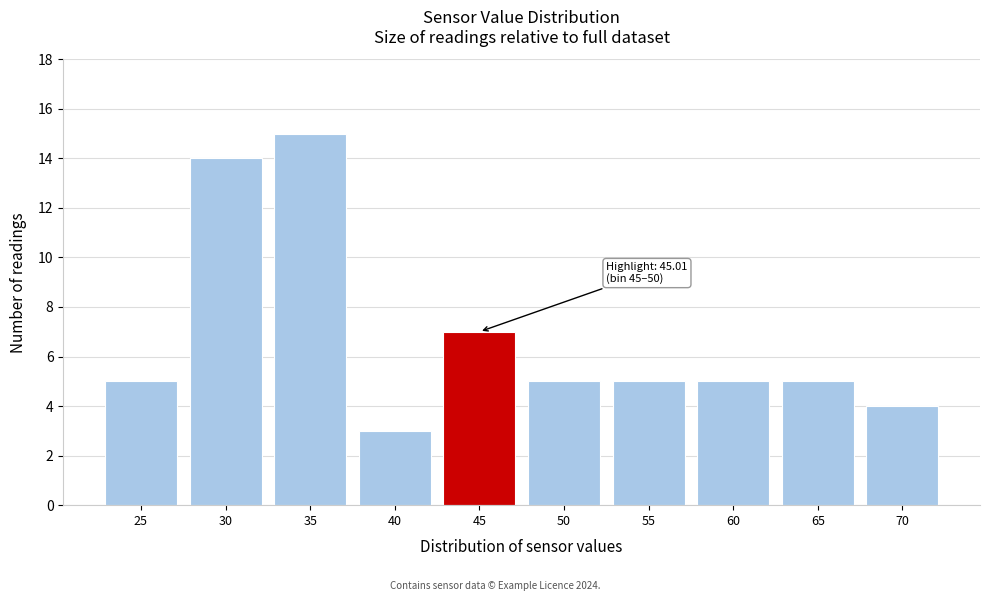

Reading right to left, what are all the values shown in this chart?

4	5	5	5	5	7	3	15	14	5